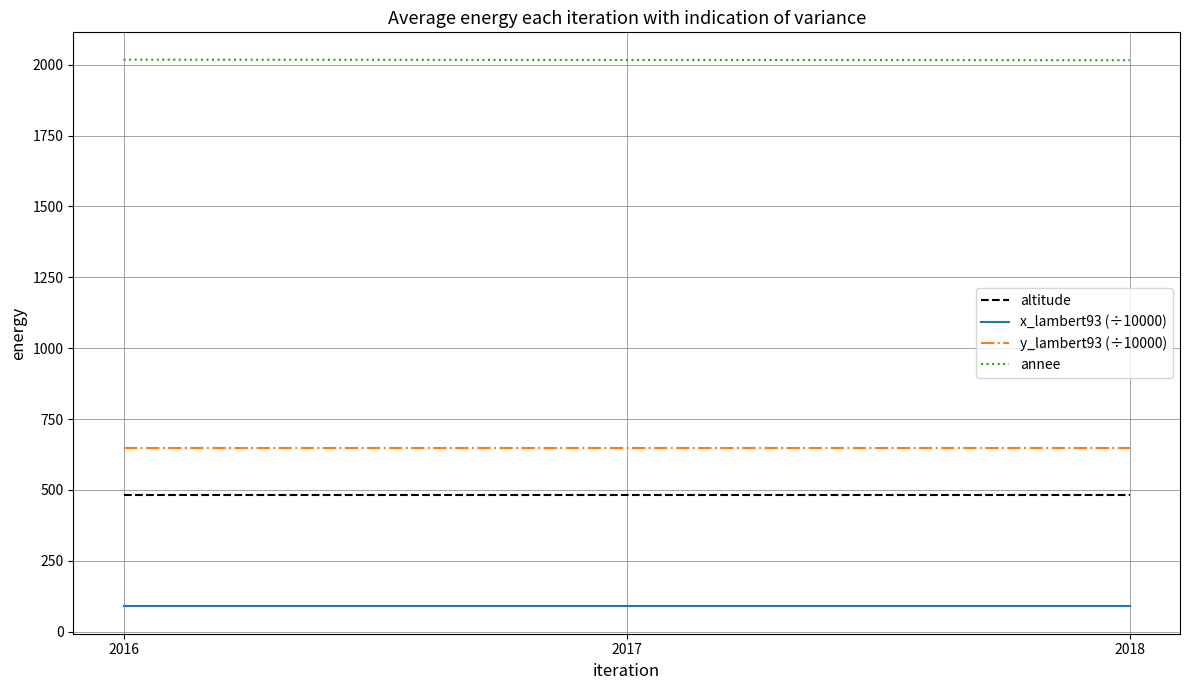

At 2017, list the series in order from smallest to largest.

x_lambert93 (÷10000), altitude, y_lambert93 (÷10000), annee